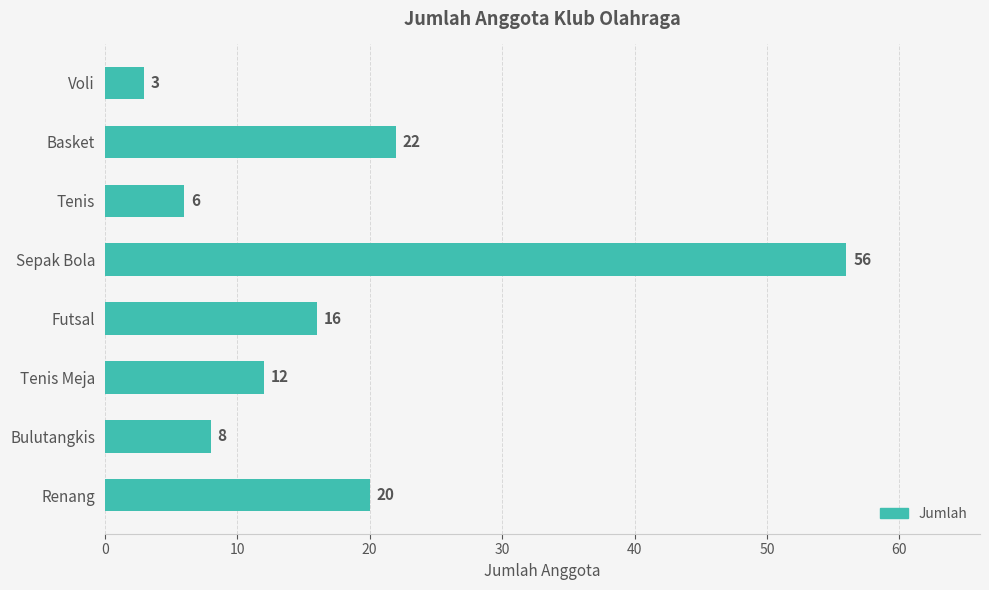

What is the ratio of the value at Sepak Bola to the value at Voli?

18.7